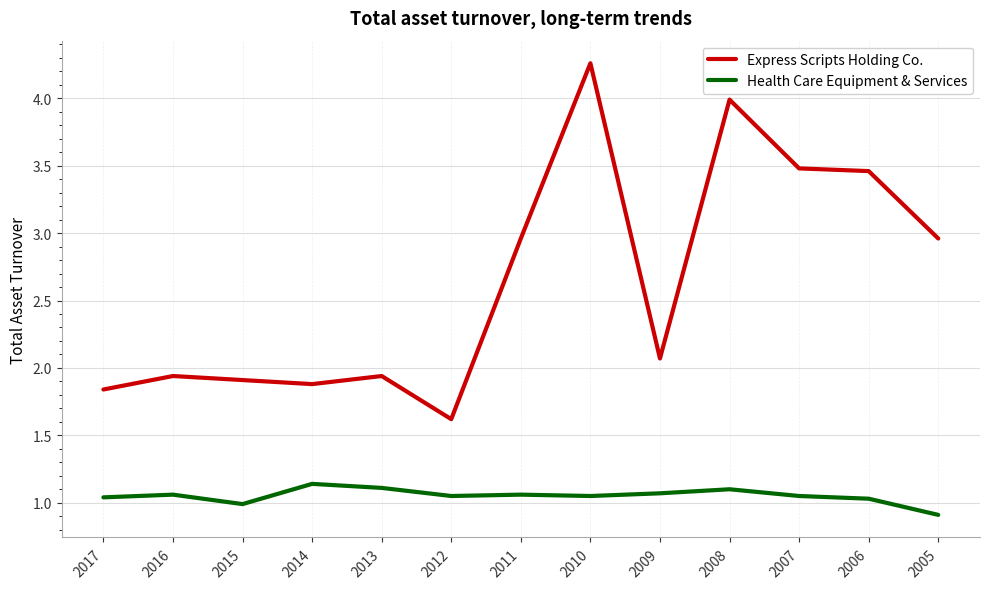

True or false: Health Care Equipment & Services and Express Scripts Holding Co. intersect in this chart.

False